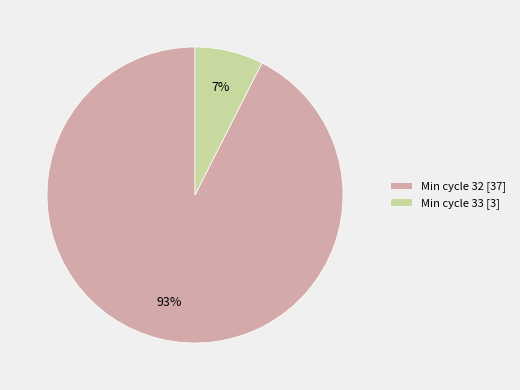

Is the sum of Min cycle 32 [37] and Min cycle 33 [3] greater than half?

Yes